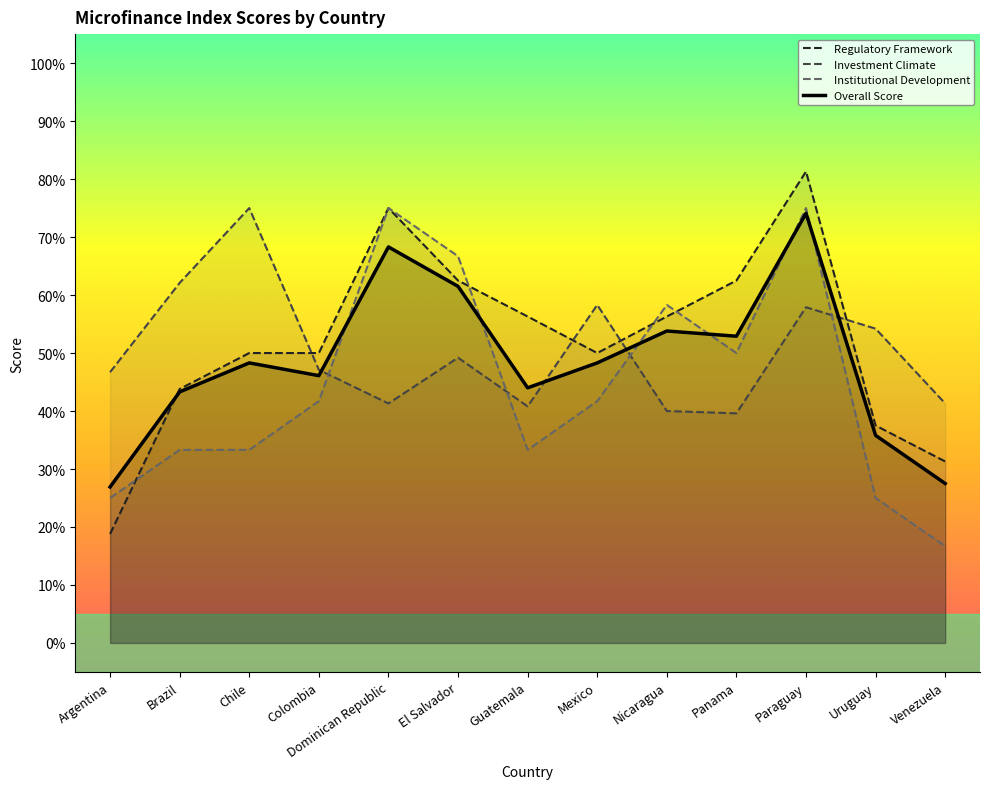

What are all the series names shown in the legend?

Regulatory Framework, Investment Climate, Institutional Development, Overall Score